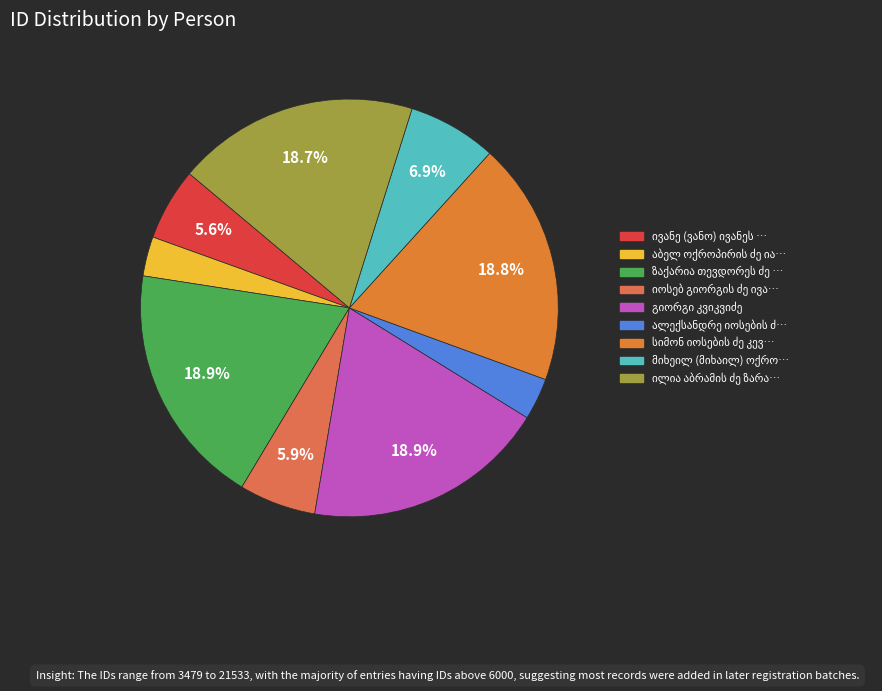

Which category has the smallest portion of the pie?

აბელ ოქროპირის ძე იაშვილი